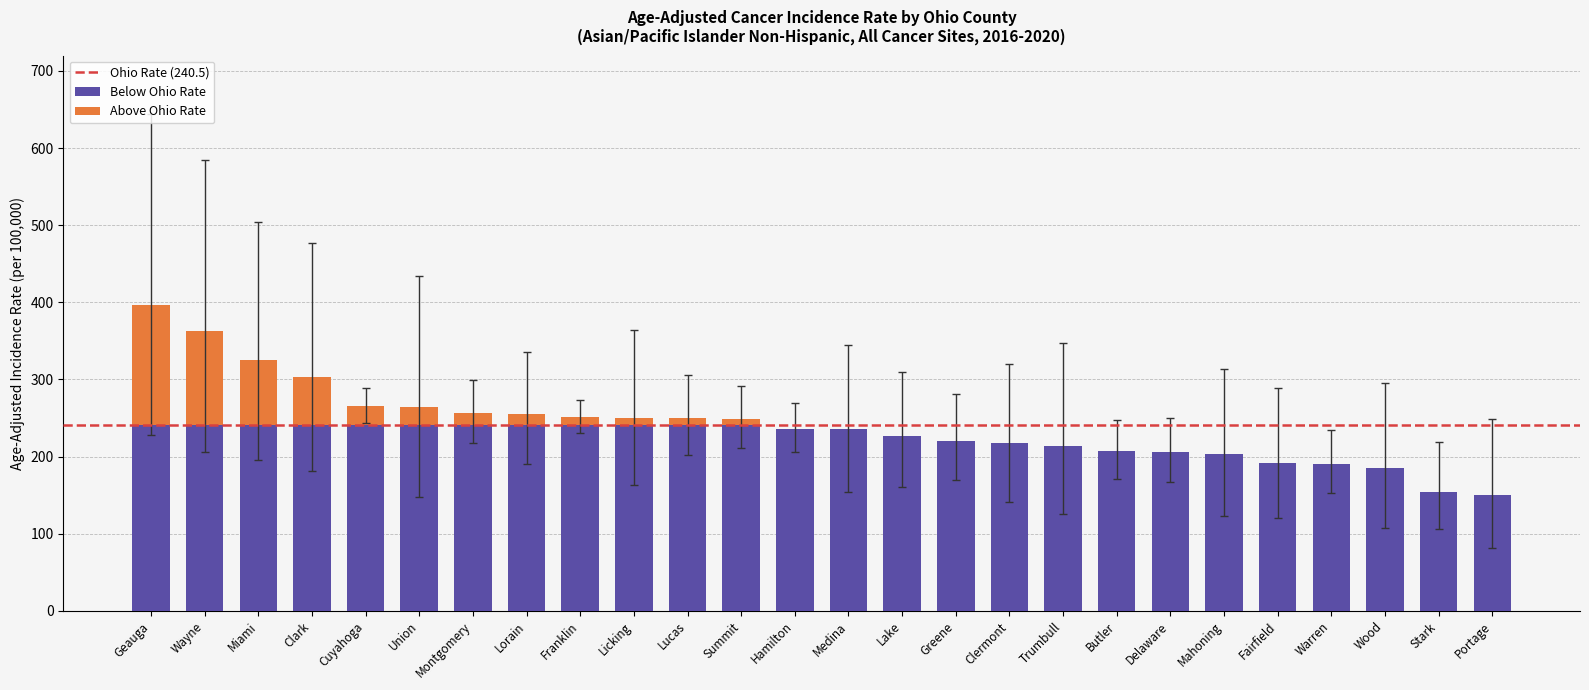

Are the bars grouped side by side (vs. stacked)?

No